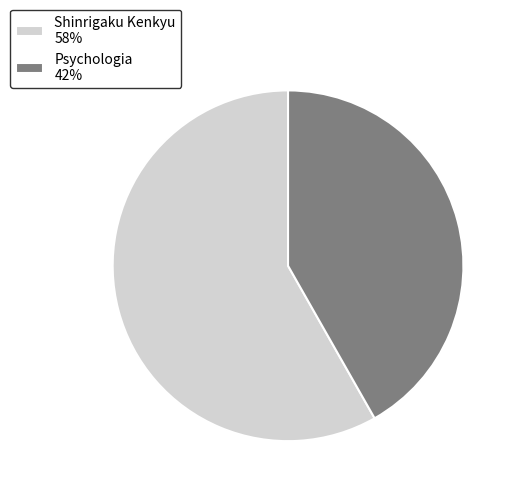

What is the largest slice in the pie chart?

Shinrigaku Kenkyu